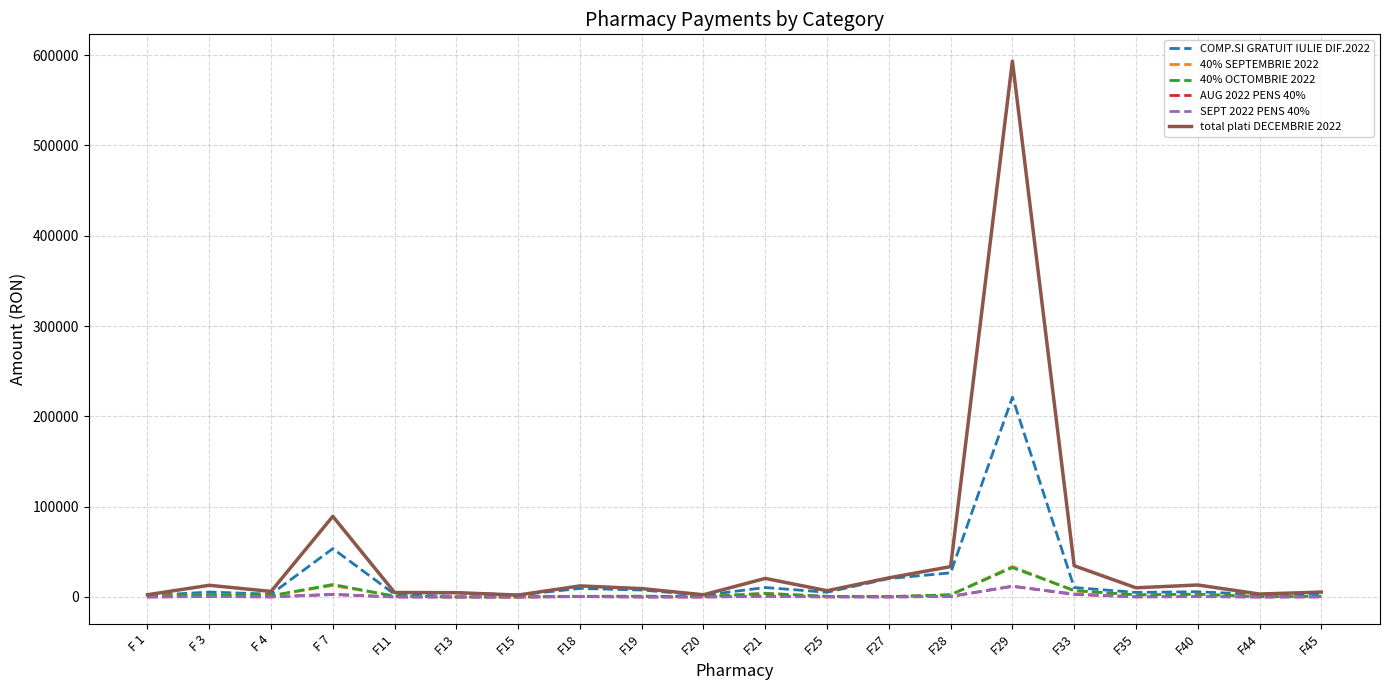

At which category is the sum across all series the highest?

F29